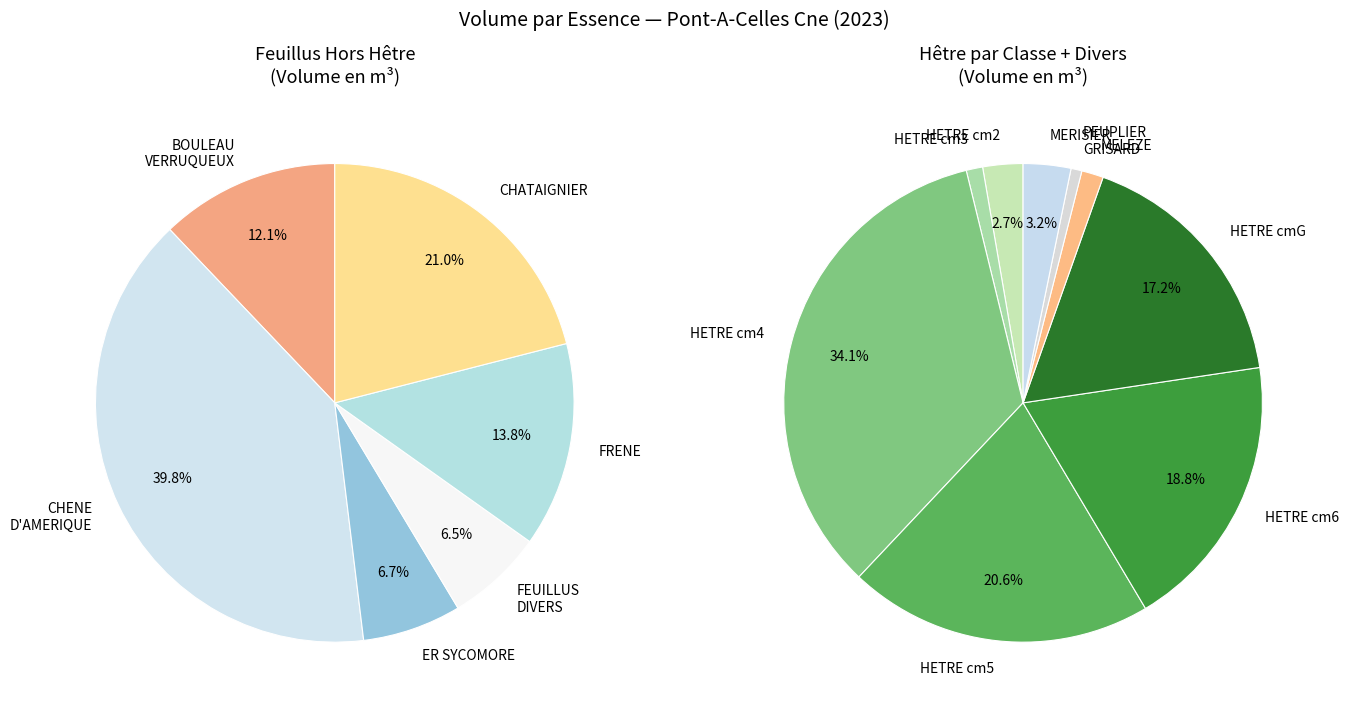

To the nearest percent, what portion does MELEZE represent?

1%